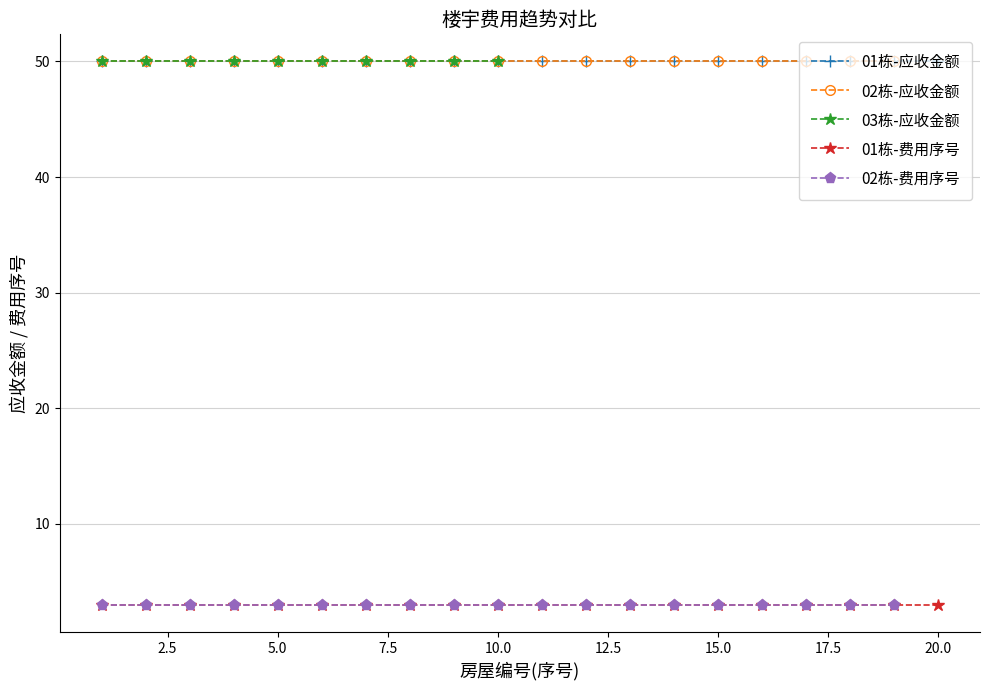

Is it true that 01栋-应收金额 equals 50 at 10.0?

True